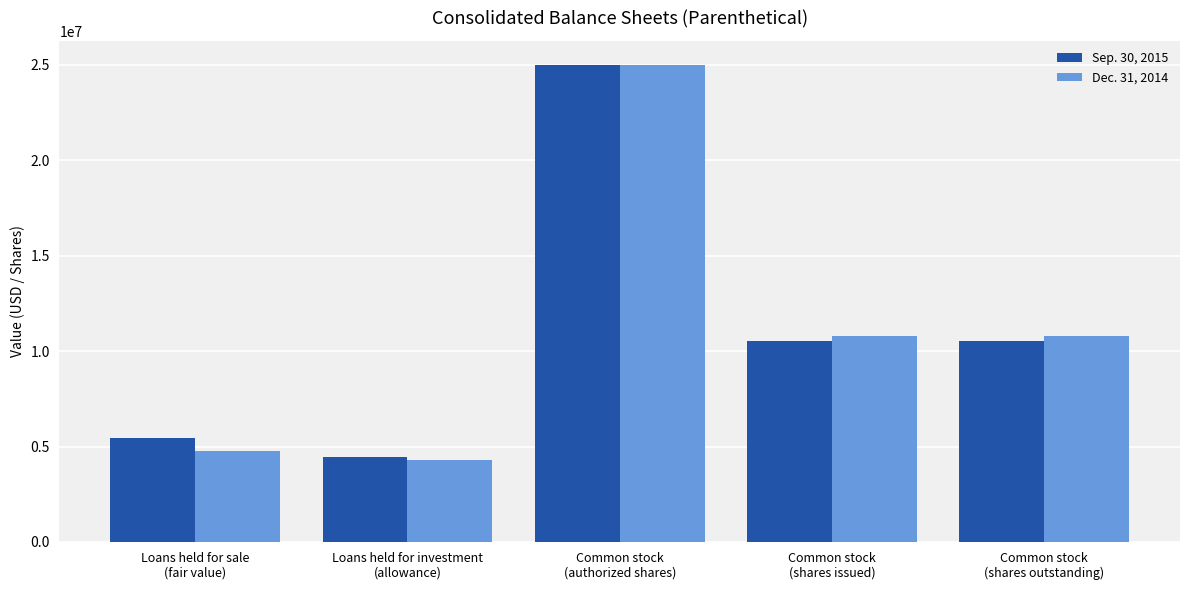

At which label does Dec. 31, 2014 reach its minimum?

Loans held for investment
(allowance)